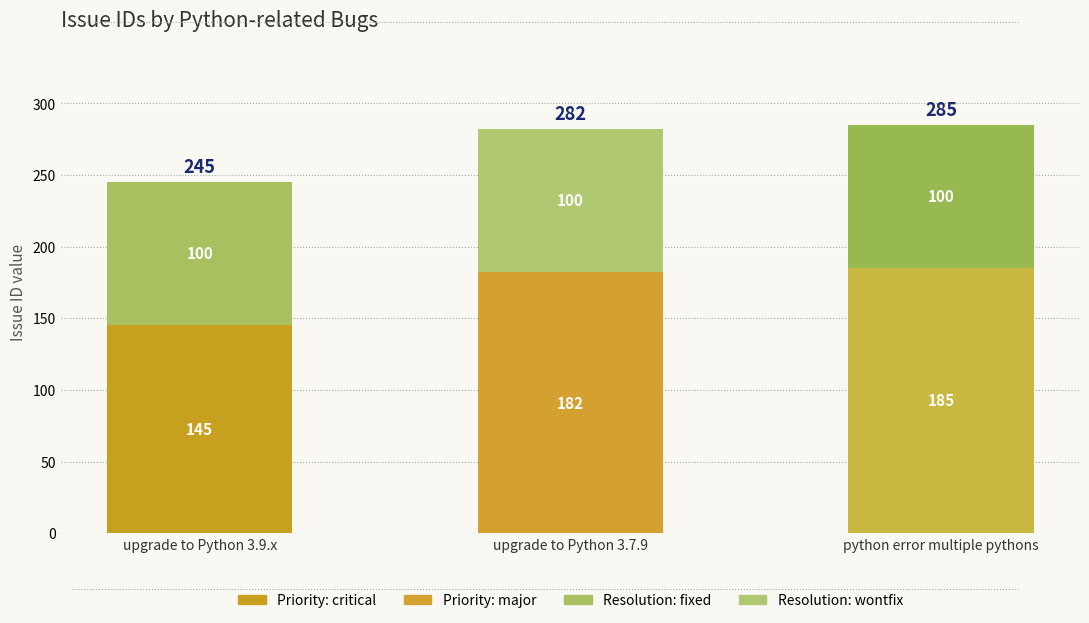

At which category is the sum across all series the highest?

python error multiple pythons